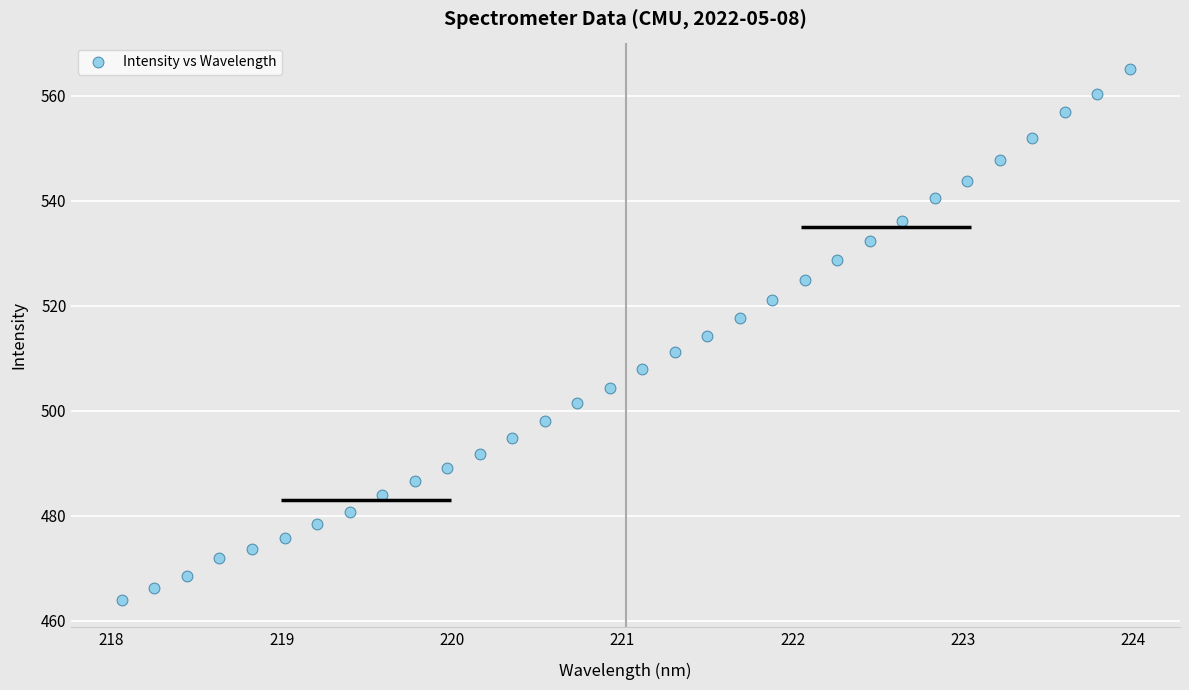

What is the range of X values (max minus min)?

5.9